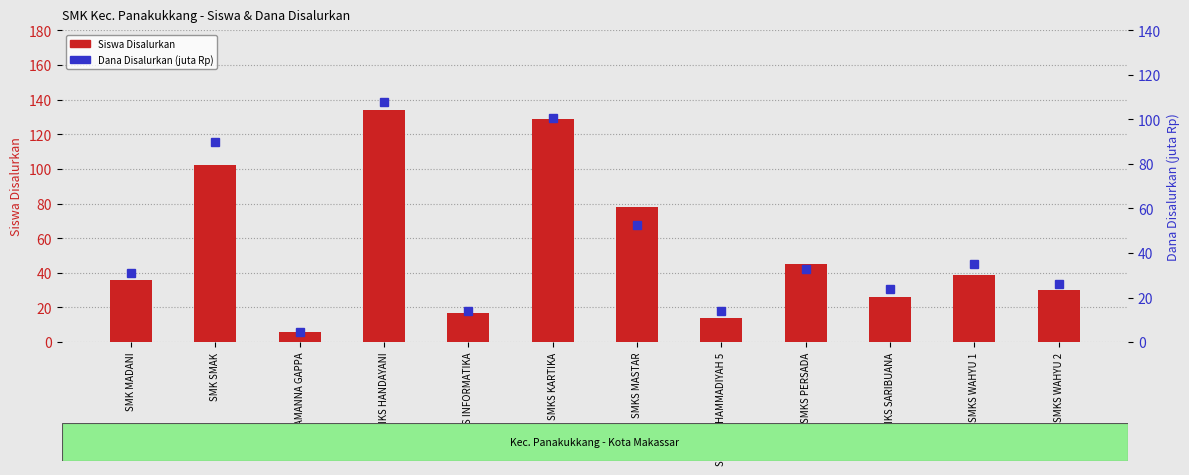

At which category does the chart reach its peak across all series?

SMKS HANDAYANI